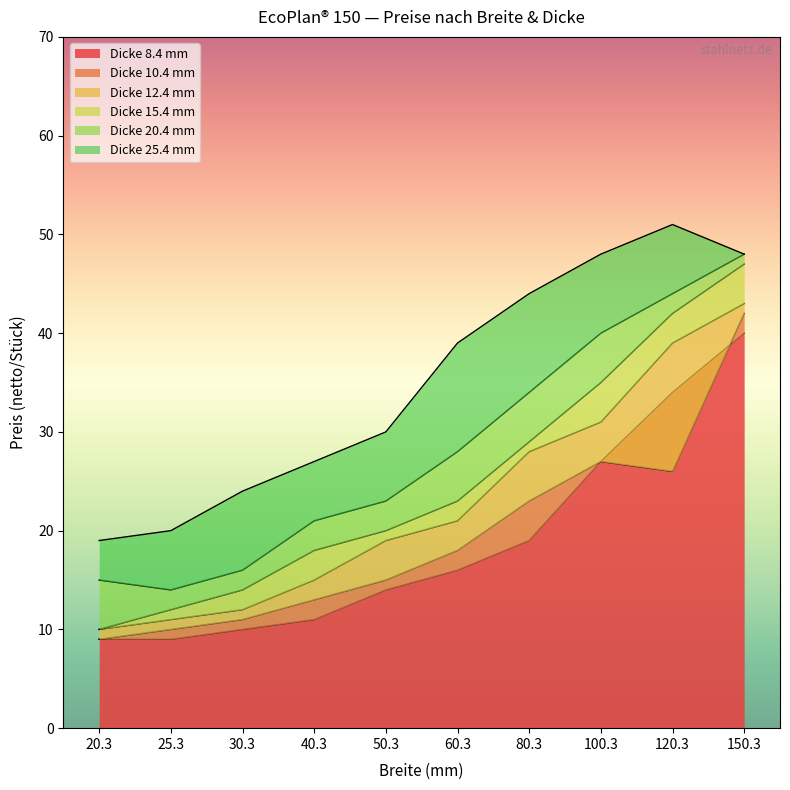

Where is 12.4 nearest to the value 26?

80.3